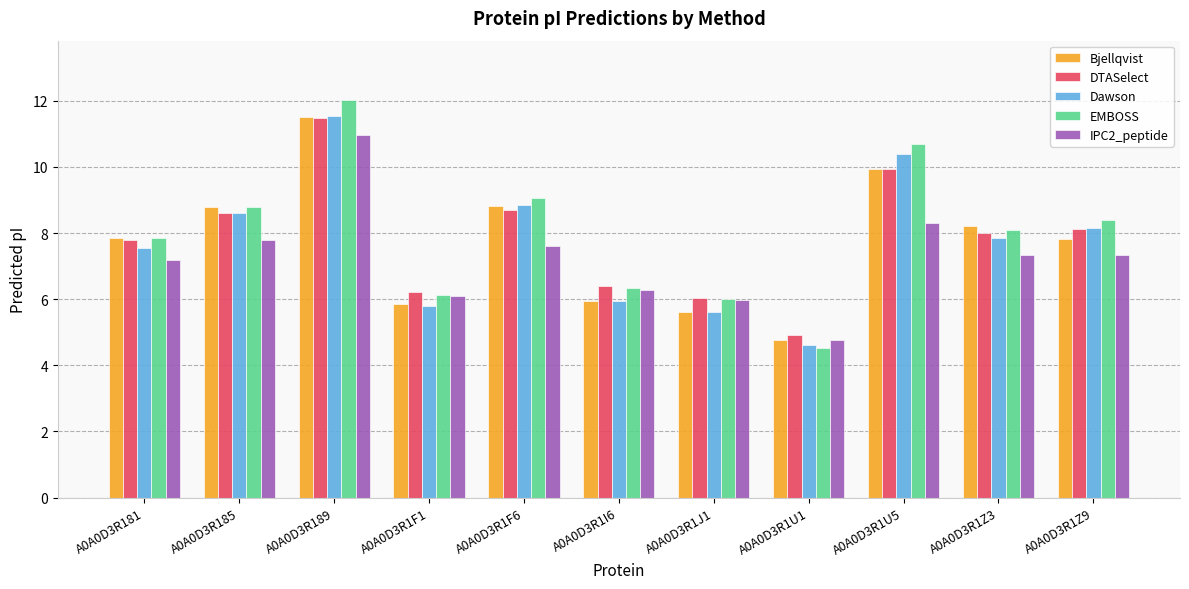

Where does the Dawson series first go above 7?

A0A0D3R181